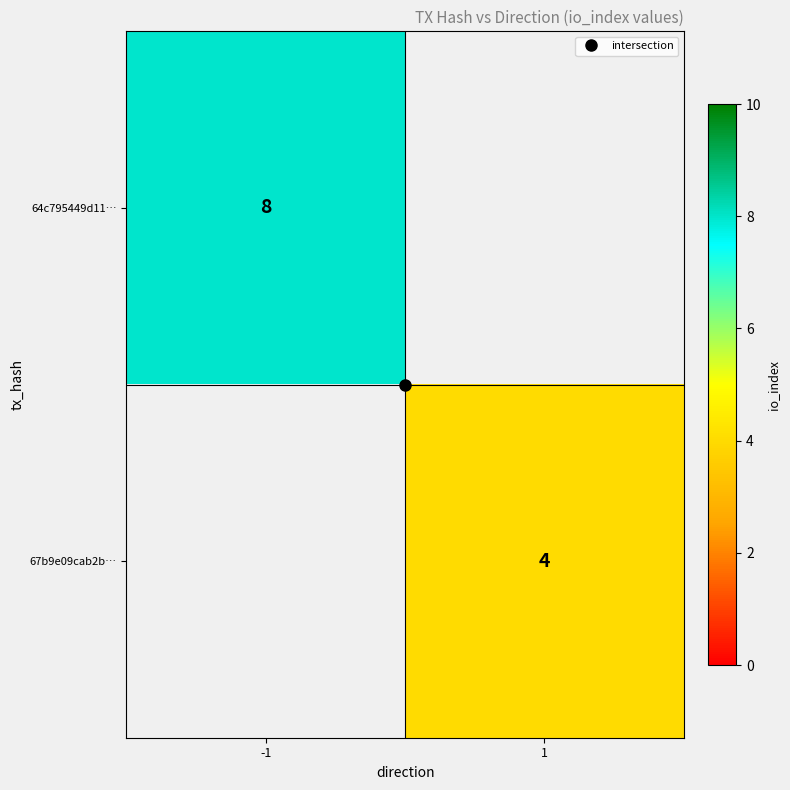

Which has a higher value, 1 or -1?

-1